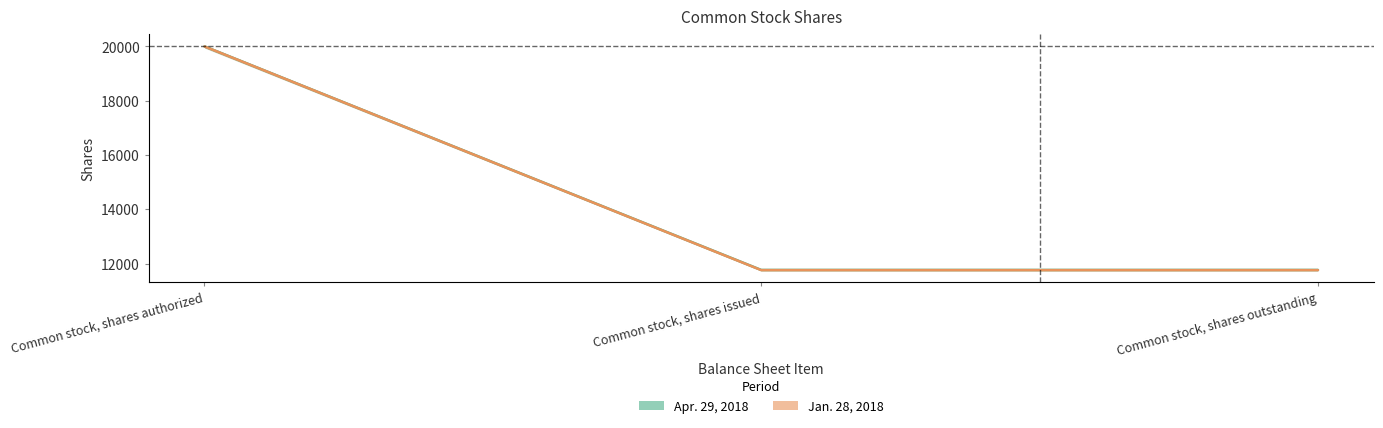

How many Apr. 29, 2018 values are between 11768 and 20000?

3